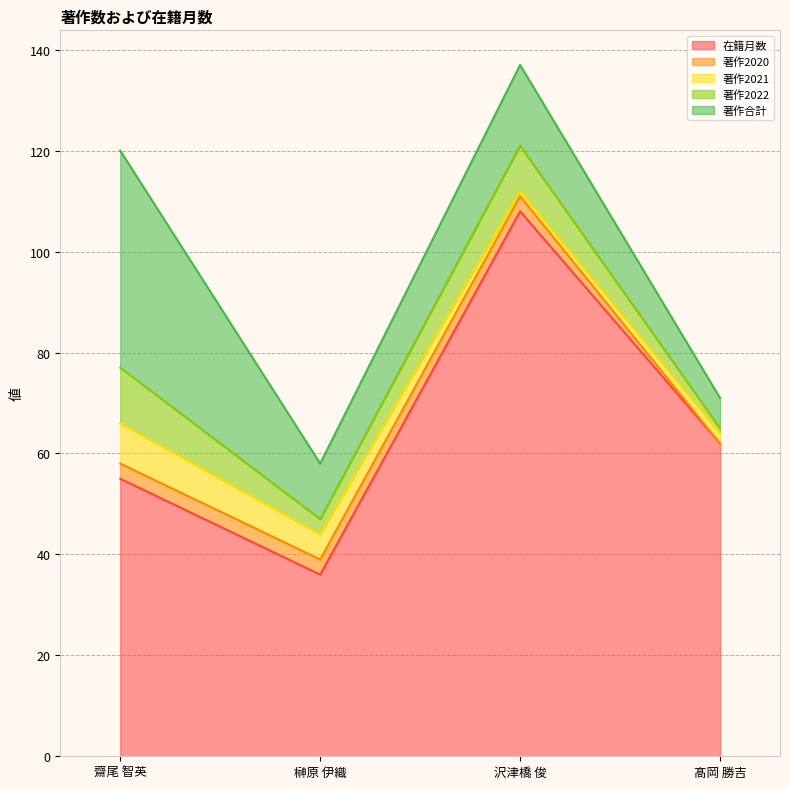

Which category has the lowest value across all series?

髙岡 勝吉